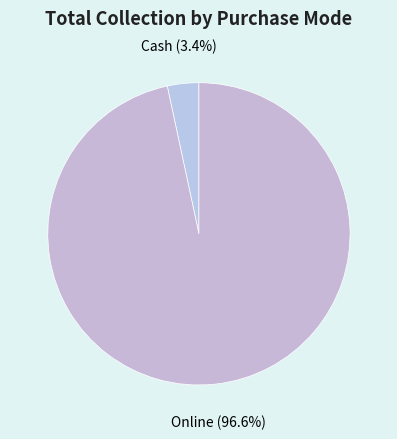

How many slices are in this pie chart?

2